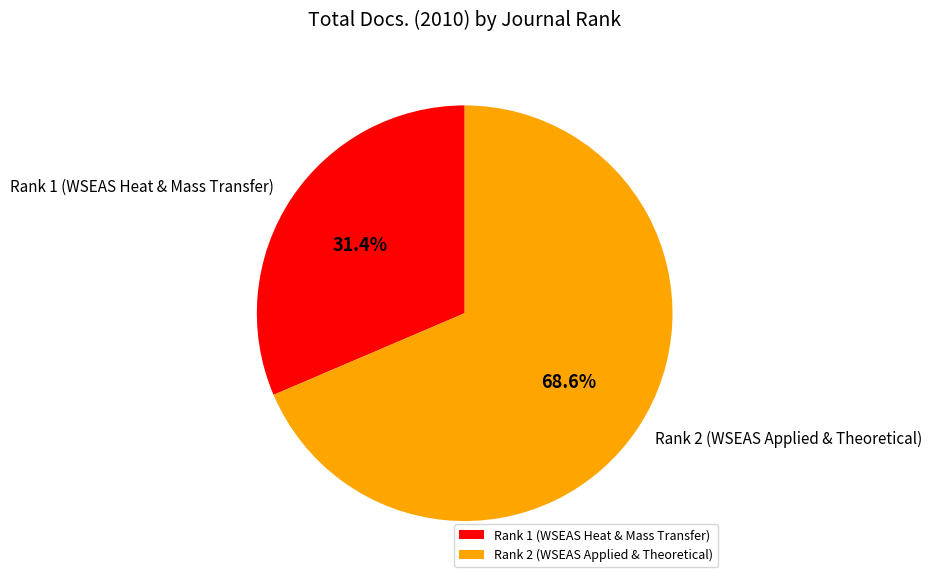

To the nearest percent, what is the average slice percentage?

50%